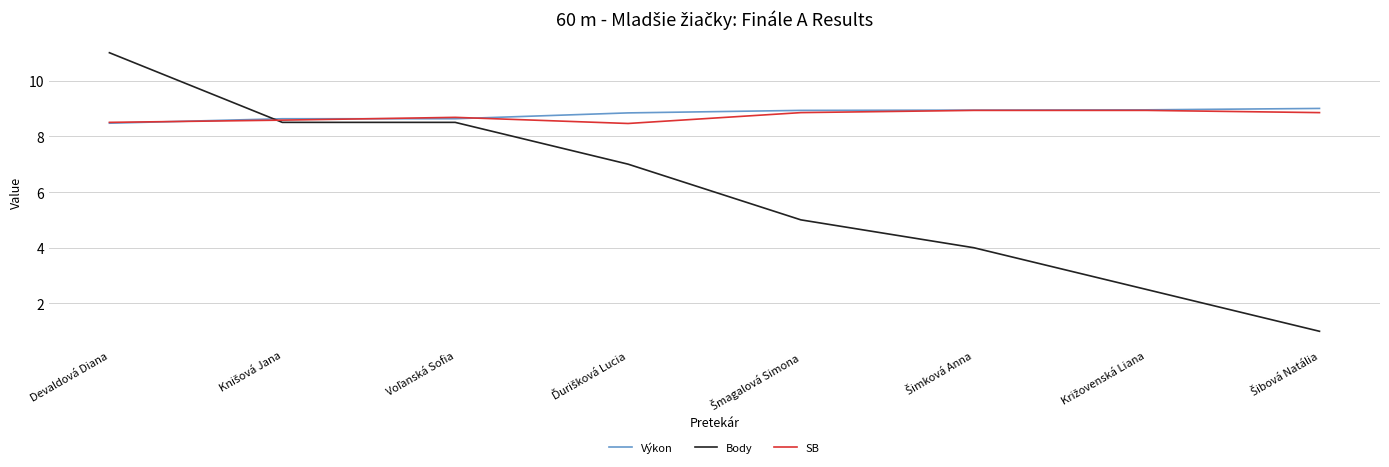

At which category is the sum across all series the highest?

Devaldová Diana